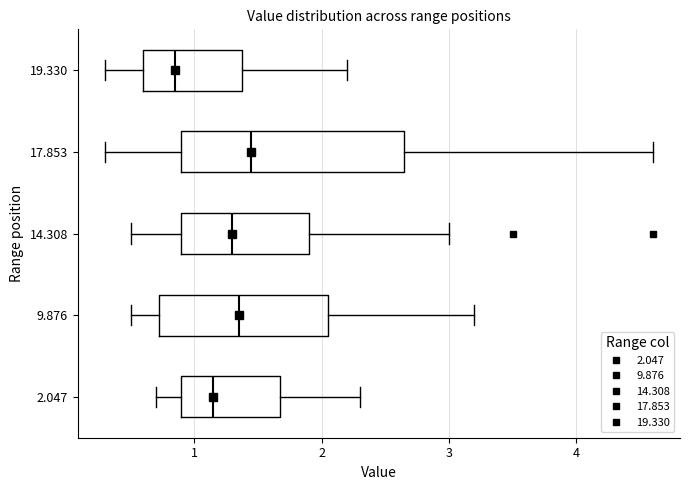

Where is the right edge of the box at y = 14.308 on the x-axis? The values are not printed on the chart, so give them approximately, as read against the axis.

1.9